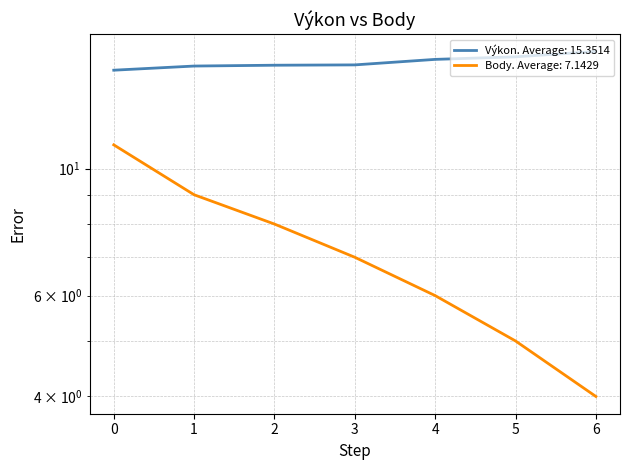

What is the minimum value shown in the chart?

4.0